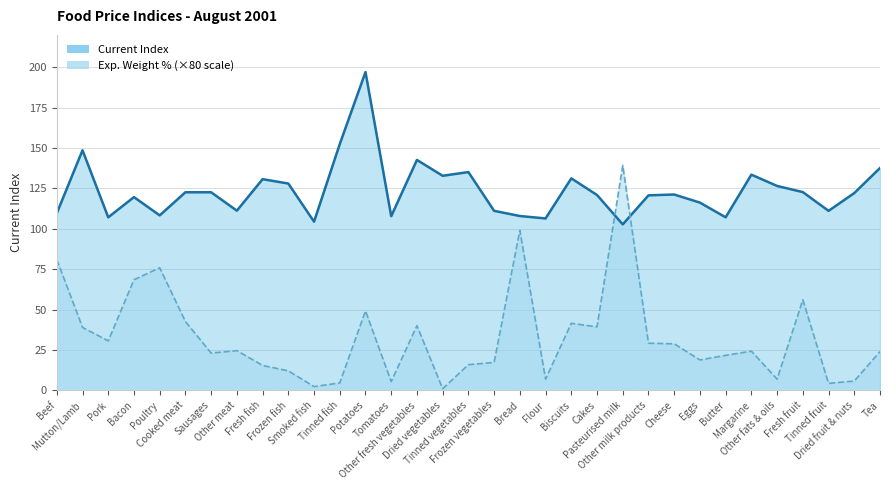

Count the number of categories in the chart.

33